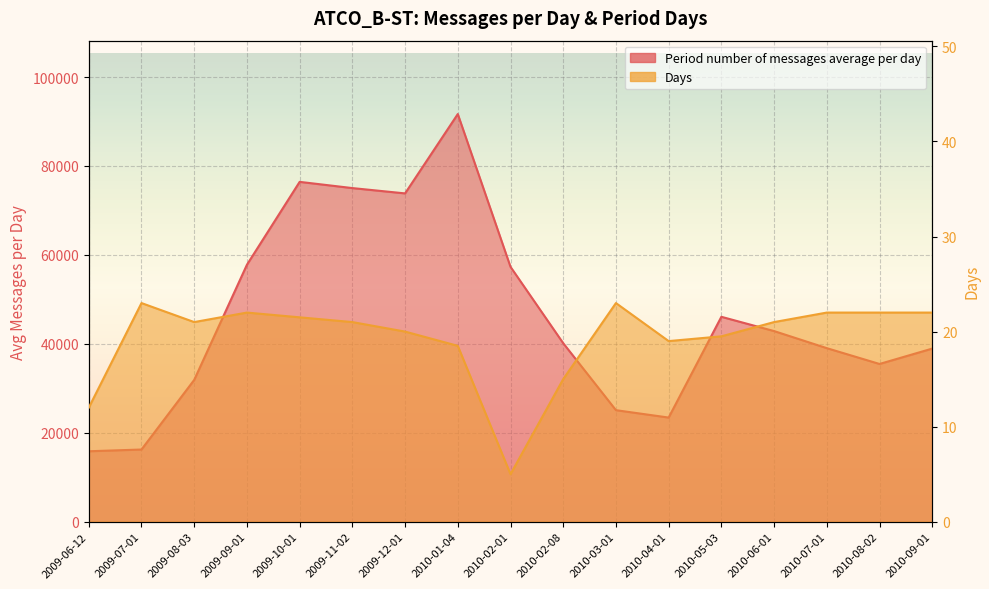

Reading left to right, transcribe all the data shown in this chart.

Period number of messages average per day: 15844.0	16238.0	31893.5	57786.6	76423.4	75025.2	73829.4	91671.9	57316.4	40141.9	25084.9	23423.8	46080.9	42871.1	39030.0	35474.9	38930.5
Days: 12.0	23.0	21.0	22.0	21.5	21.0	20.0	18.5	5.0	15.0	23.0	19.0	19.5	21.0	22.0	22.0	22.0